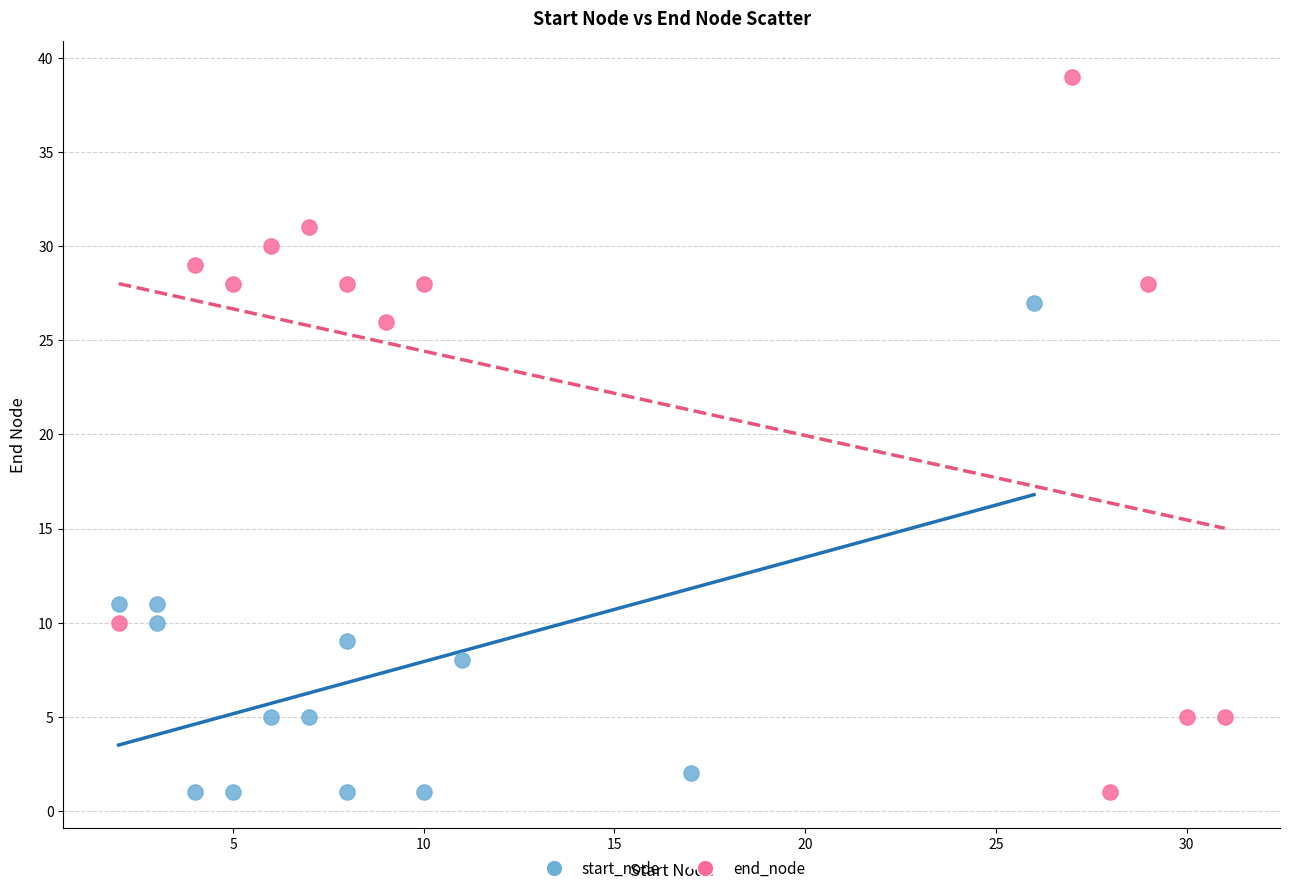

Which series has the largest Y range (max minus min)?

end_node